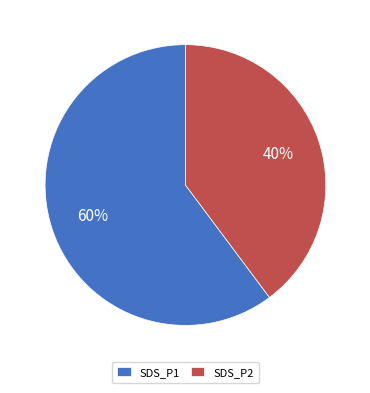

To the nearest percent, what is the average slice percentage?

50%